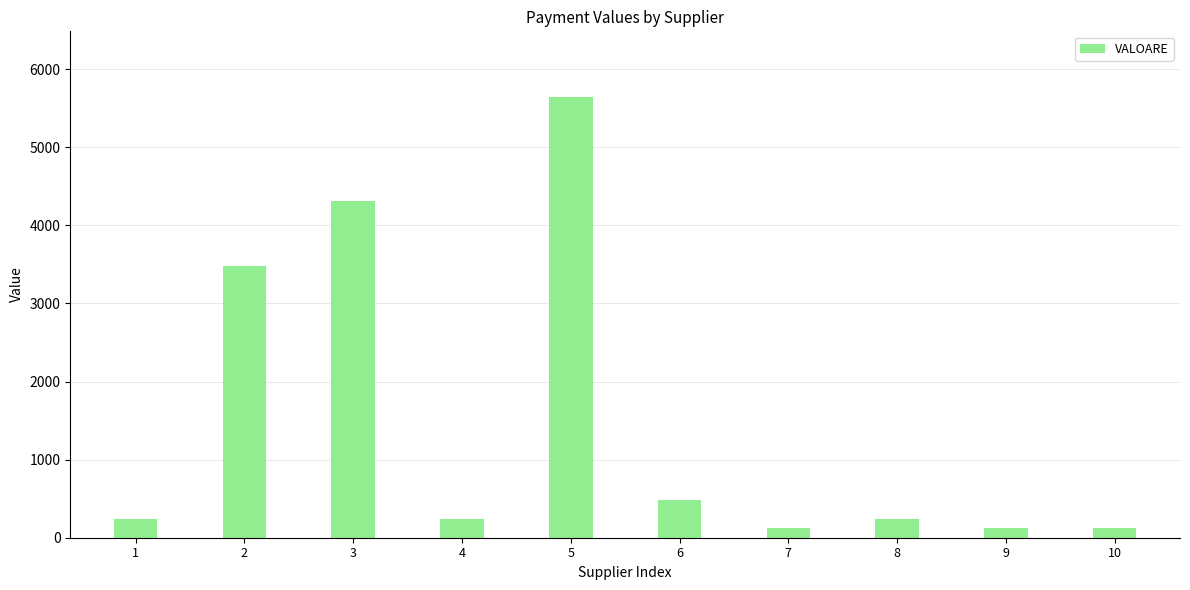

How many data points does each series have?

10